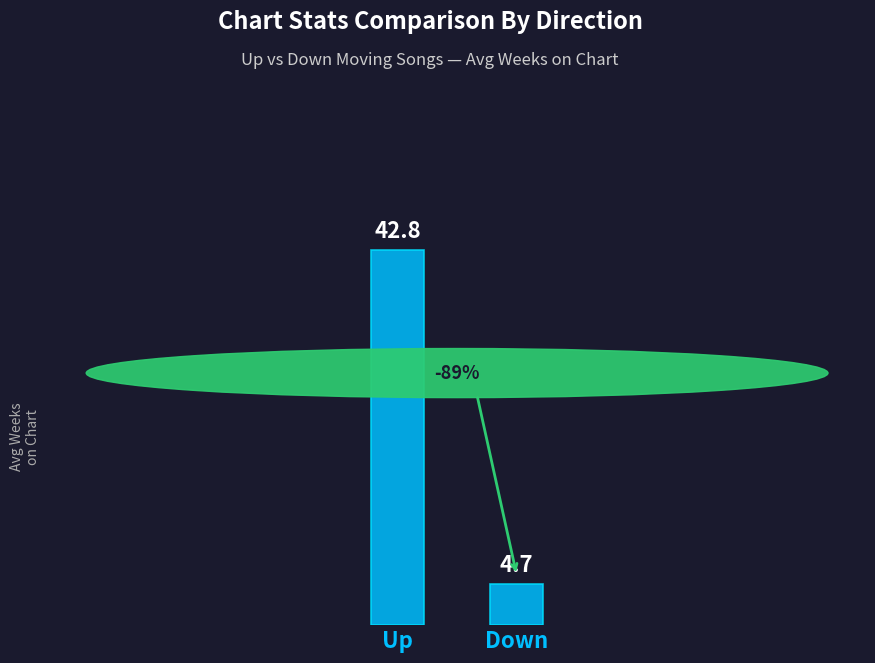

Reading left to right, extract all data points from this chart.

Up=42.8	Down=4.7